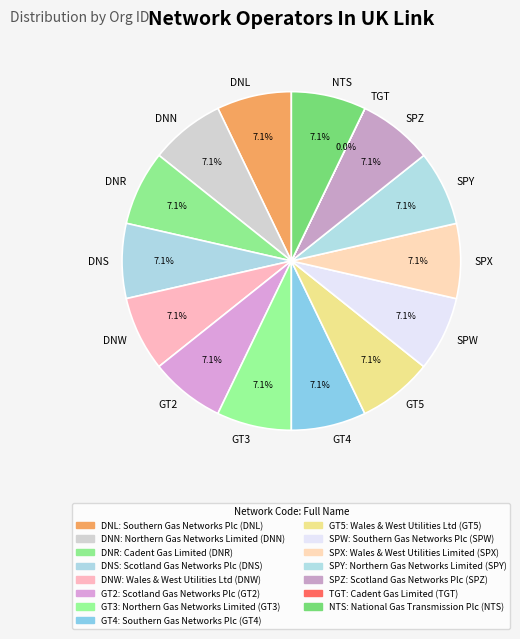

What percentage is NOT represented by GT2?

92.9%